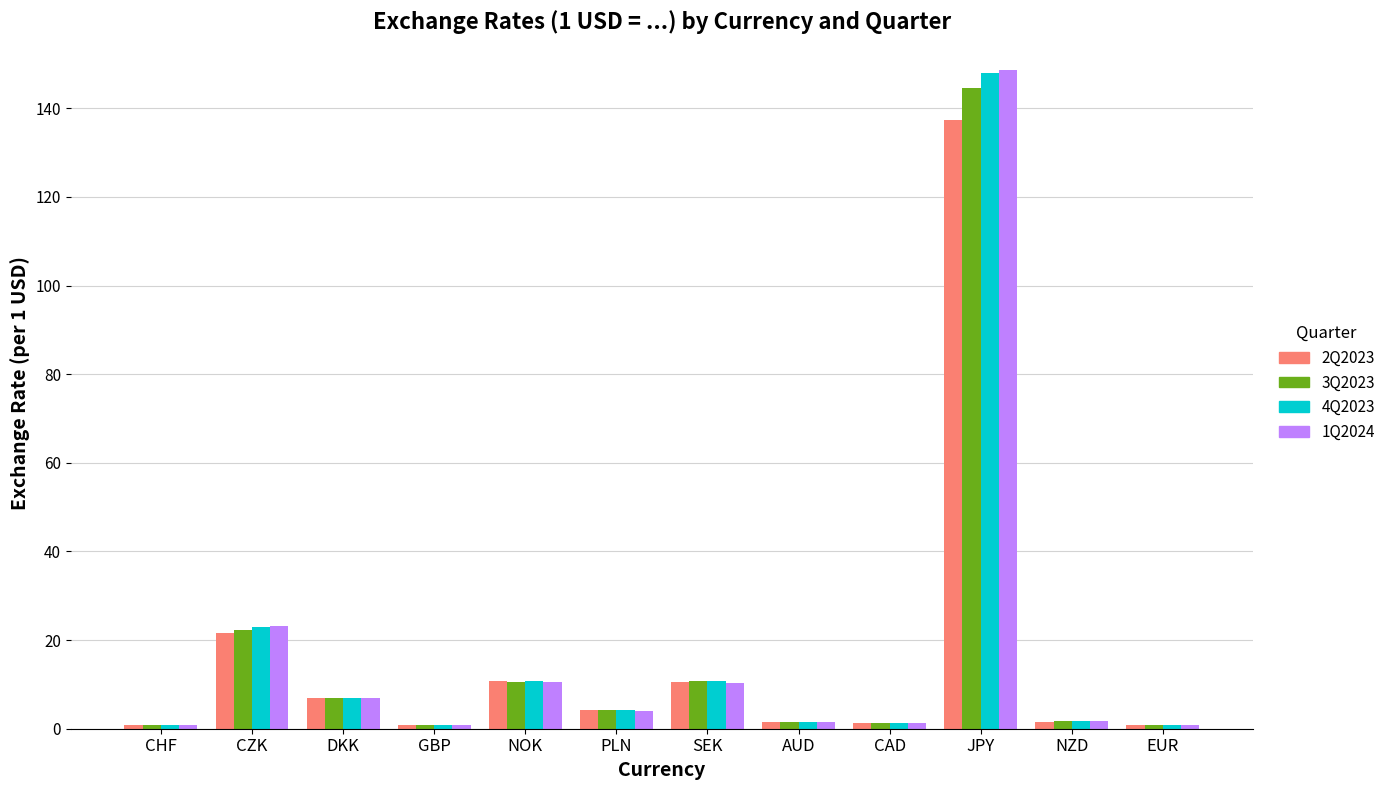

What is the sum of all 4Q2023 values?

210.7